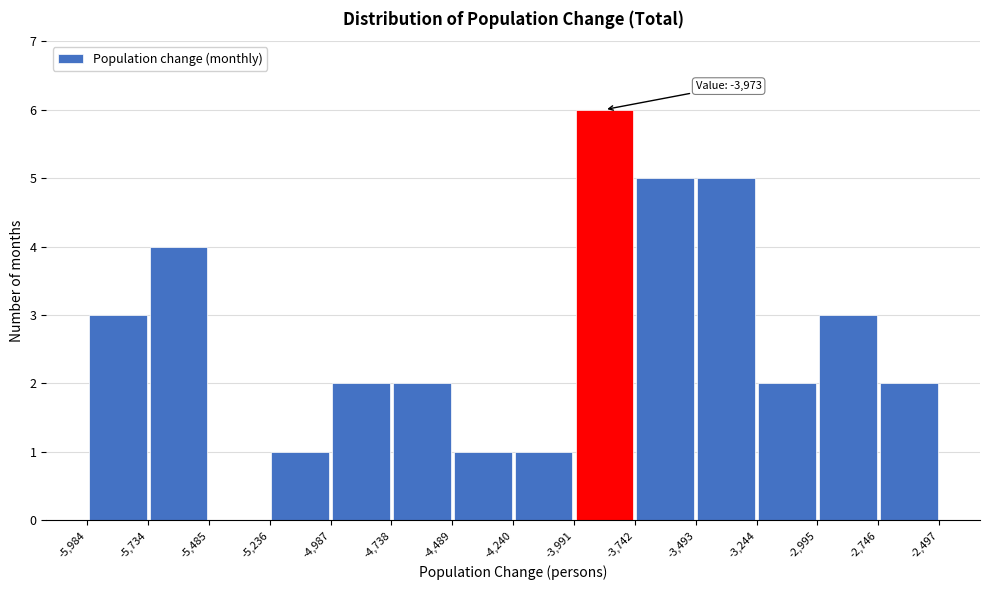

Which range on the x-axis has the tallest bar?

-3,991 to -3,742